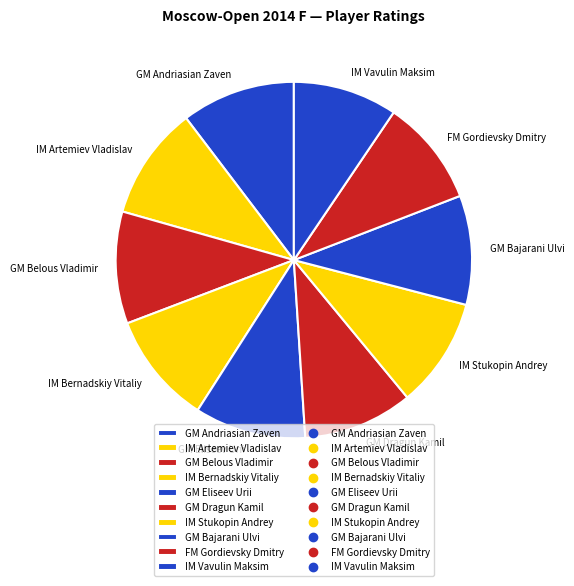

Do IM Bernadskiy Vitaliy and IM Vavulin Maksim together represent more than half of the pie?

No